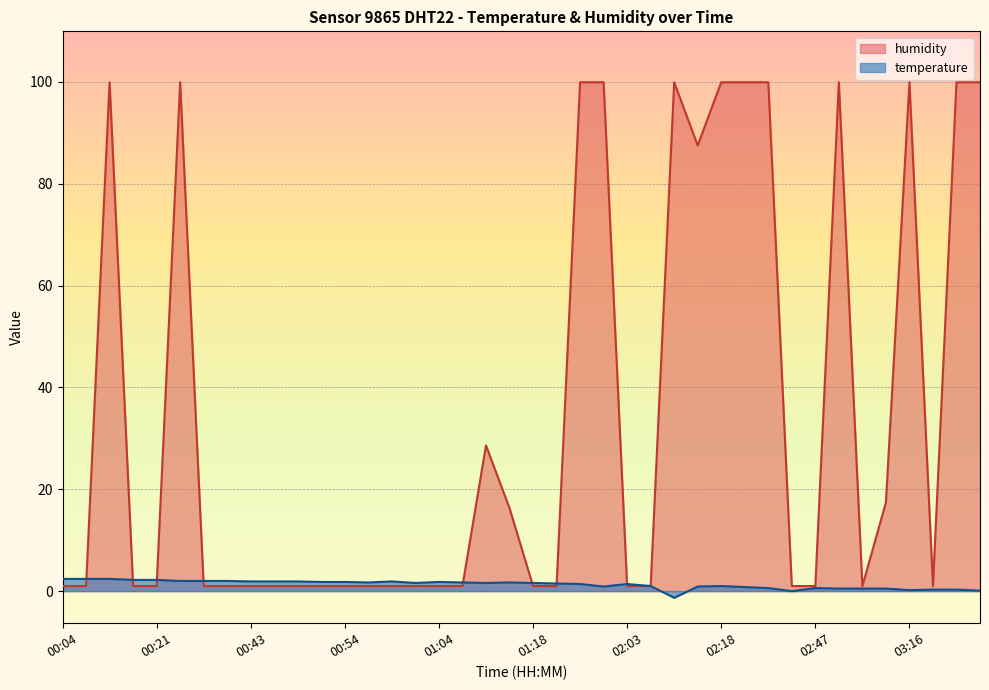

In humidity, how many points are higher than both neighbors (excluding endpoints)?

6